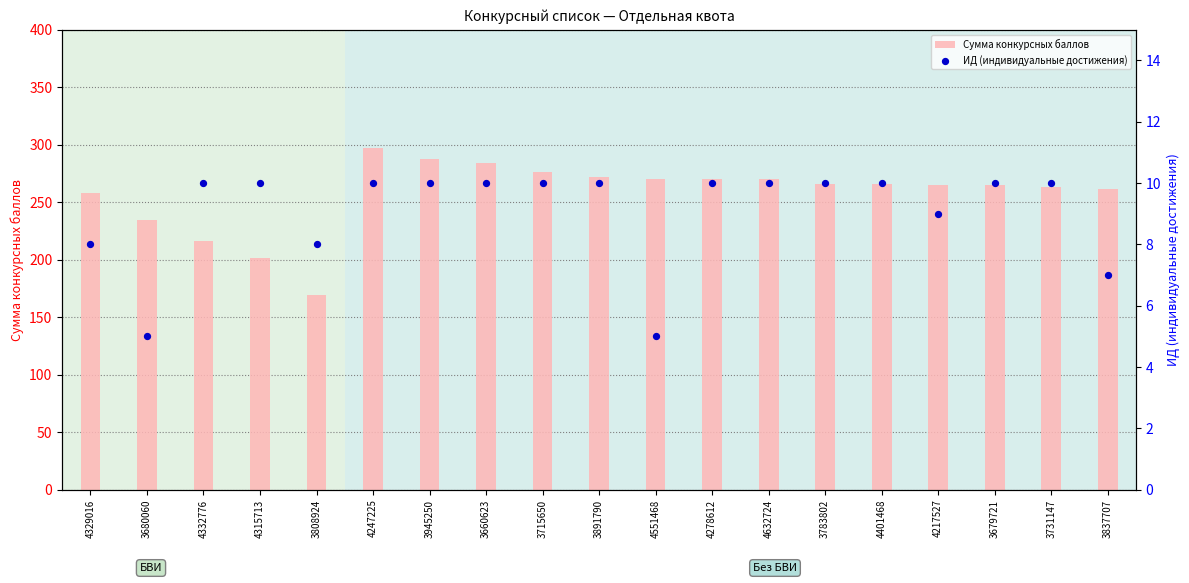

At which category is the sum across all series the highest?

4247225